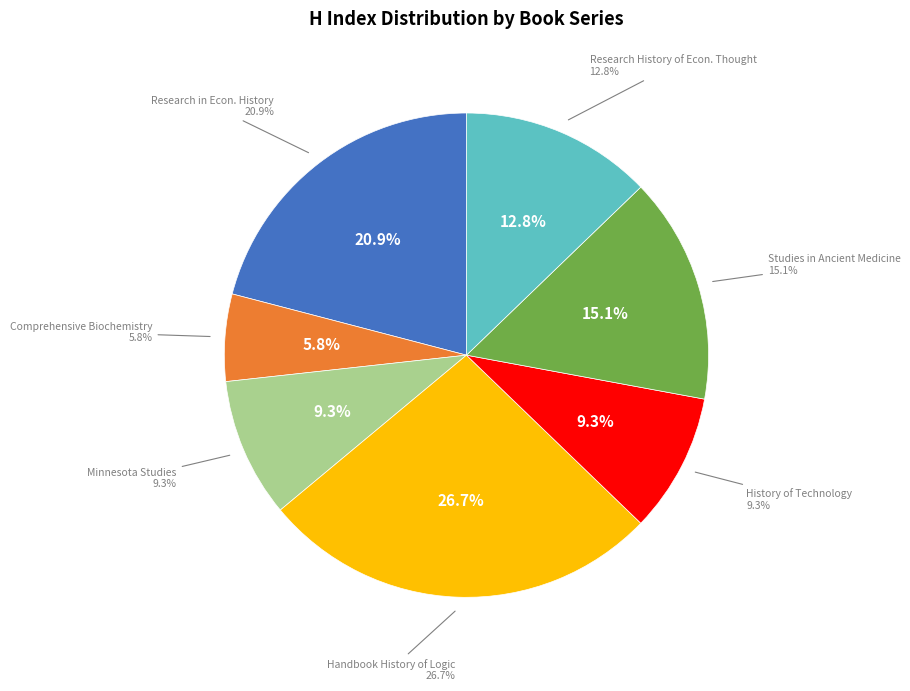

True or false: Studies in ancient medicine accounts for 2% of the total.

False